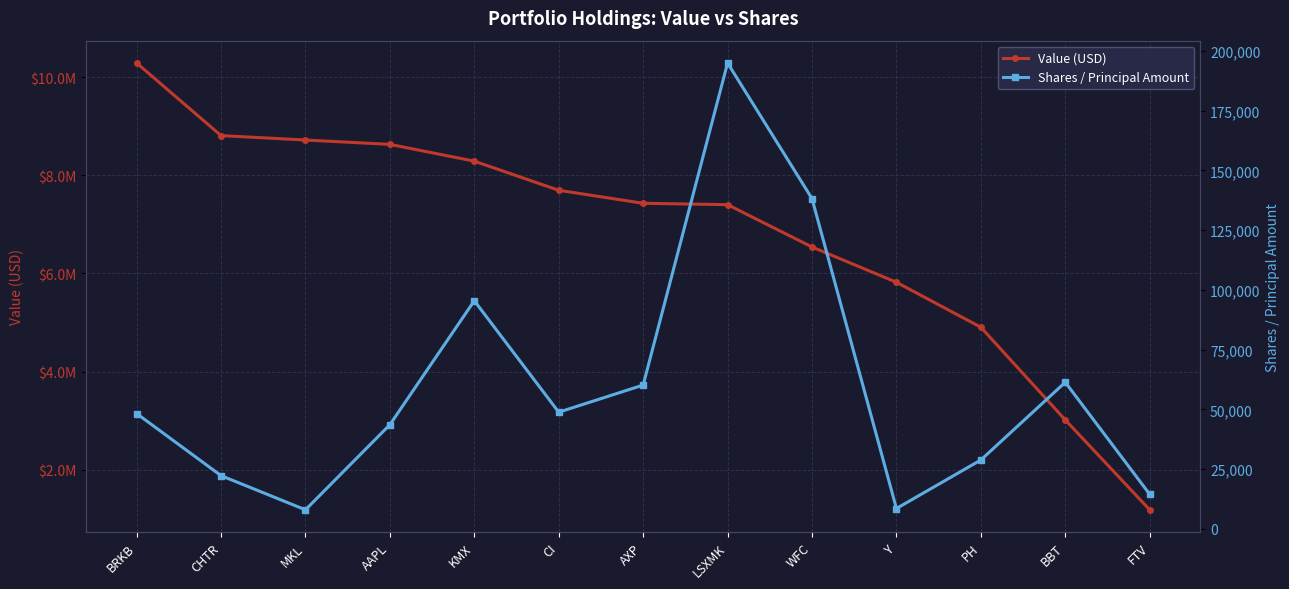

What is the total value across all series at CHTR?

8833297